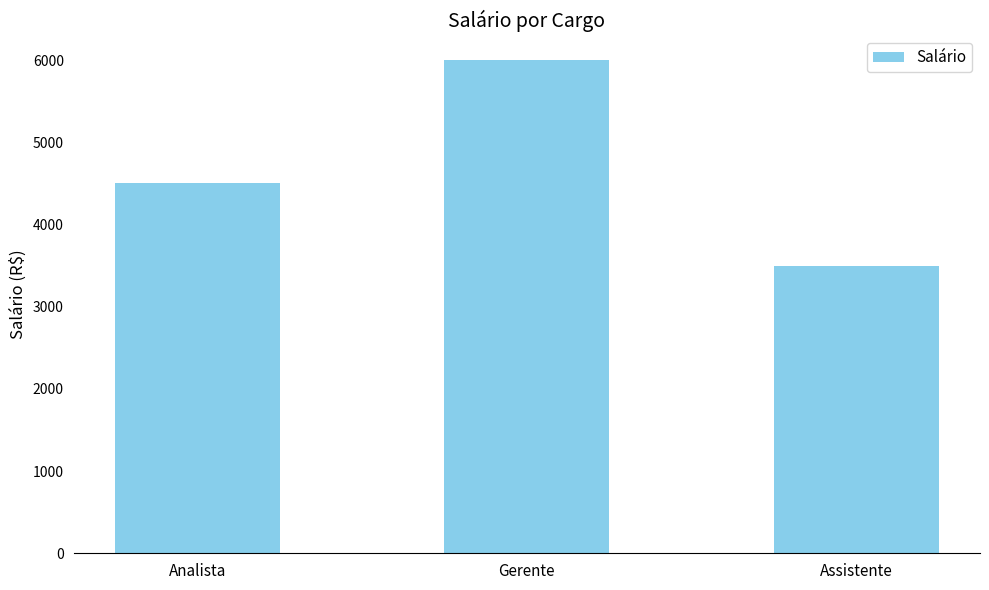

How many bars are there in total?

3